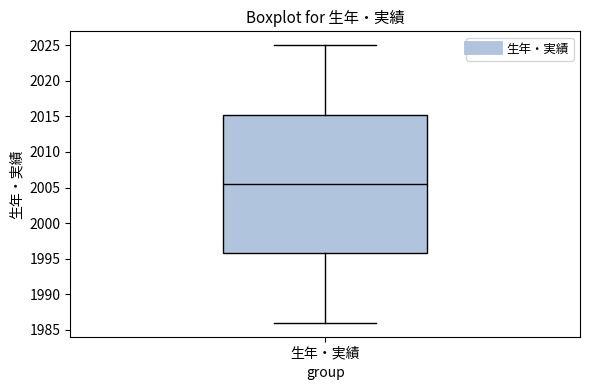

Where does the median line of the box for 生年・実績 sit on the y-axis? The values are not printed on the chart, so give them approximately, as read against the axis.

2005.5